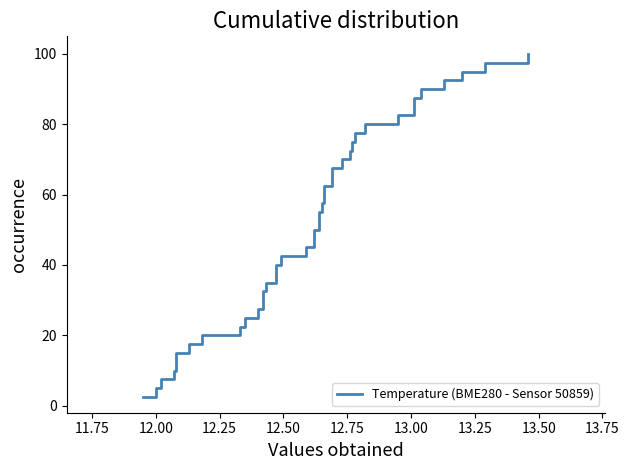

How many lines are shown in the chart?

1